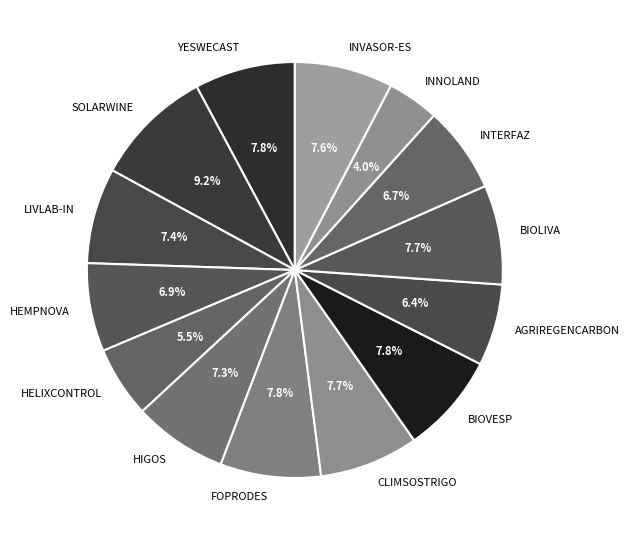

What is the total percentage of BIOVESP and HELIXCONTROL?

13.3%